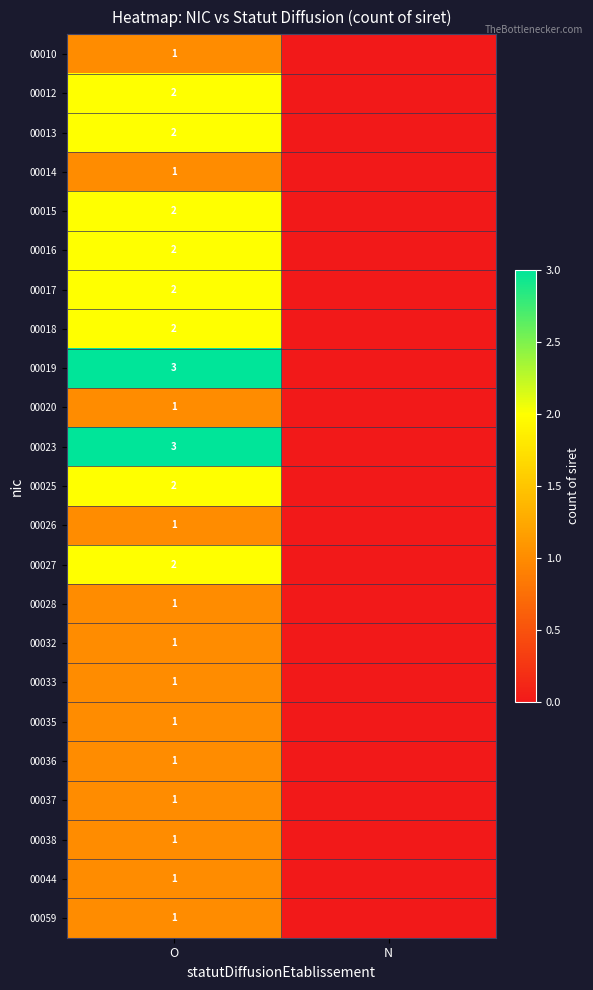

At which category is the sum across all series the highest?

O